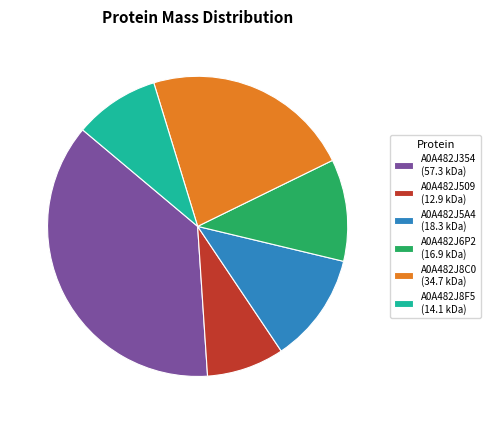

Combined, do A0A482J5A4 (18.3 kDa) and A0A482J354 (57.3 kDa) account for over 50%?

No